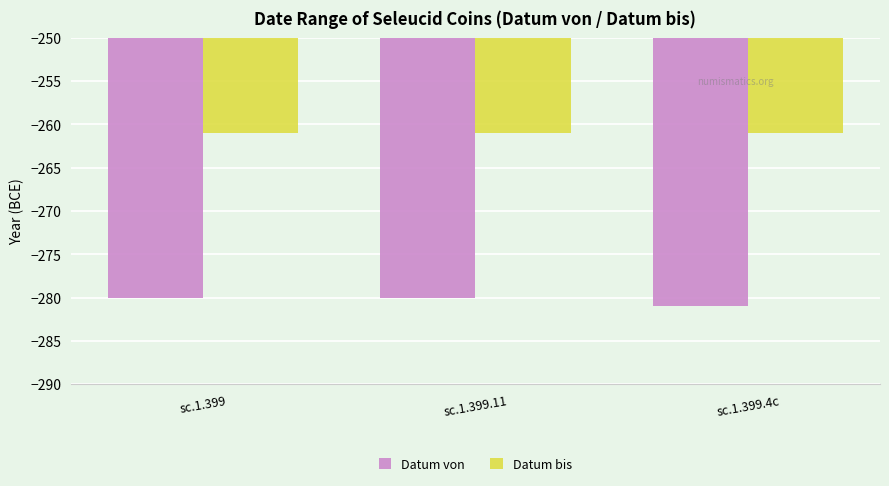

Rank the series at sc.1.399.4c from highest to lowest value.

Datum bis, Datum von